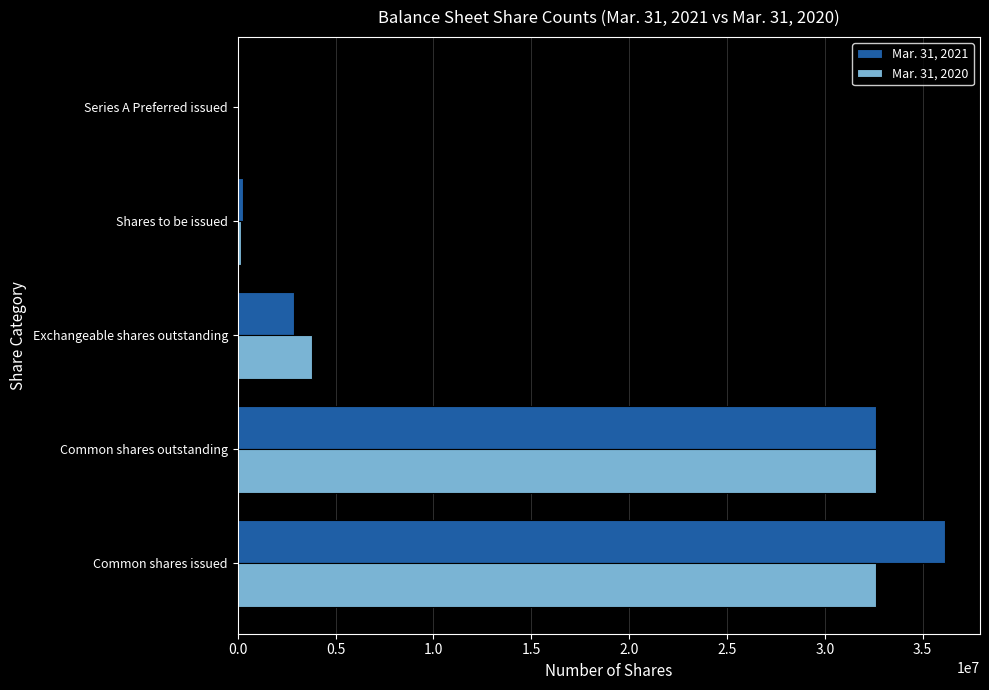

At which label does Mar. 31, 2021 reach its peak?

Common shares issued